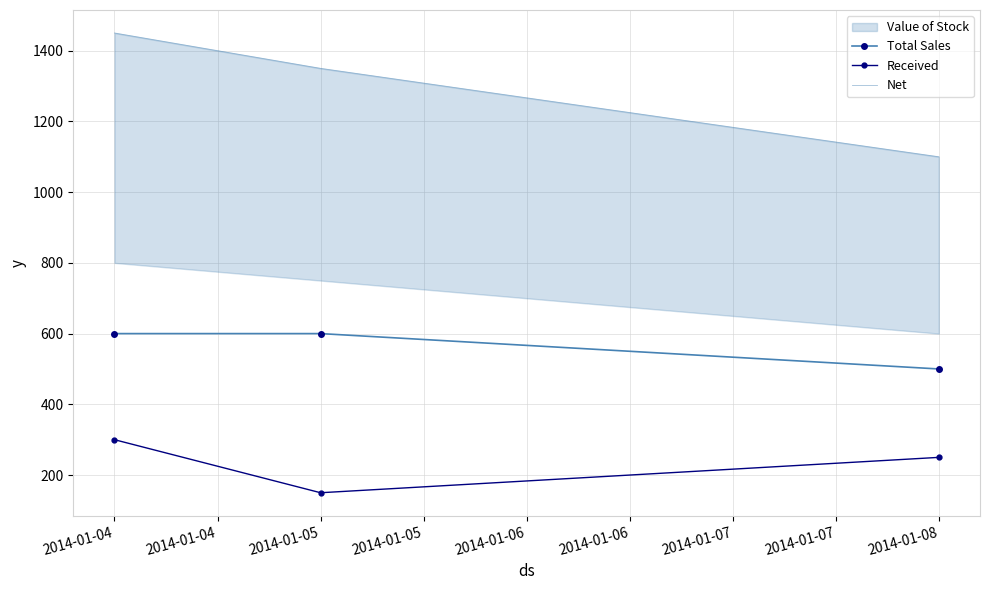

The value of Received at 2014-01-08 is 250. True or false?

True